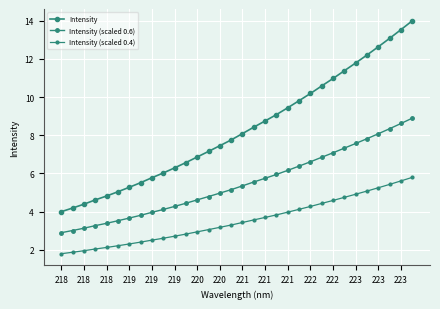

Count the number of categories in the chart.

32